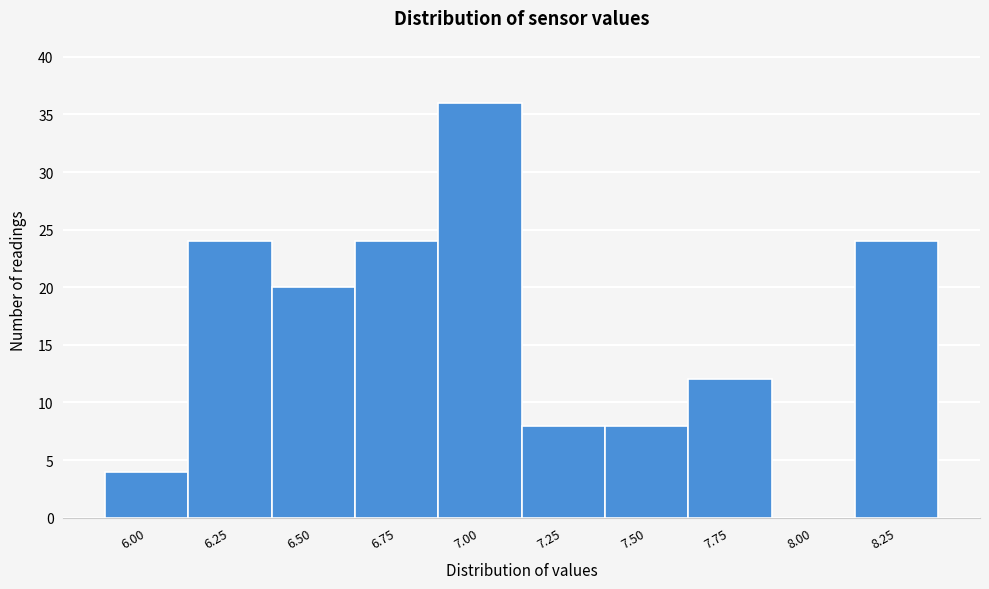

Reading left to right, extract all data points from this chart.

6.00=4	6.25=24	6.50=20	6.75=24	7.00=36	7.25=8	7.50=8	7.75=12	8.00=0	8.25=24